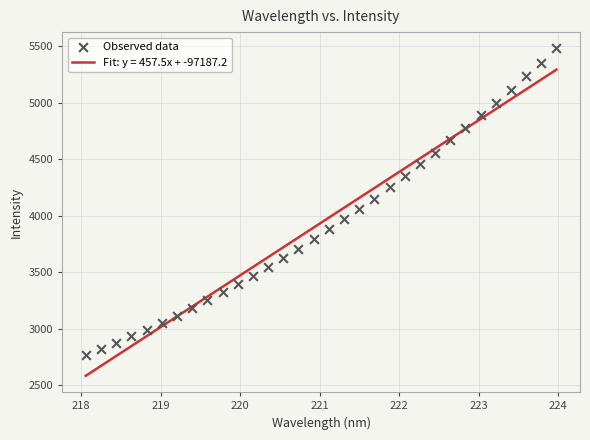

What is the range of Y values (max minus min)?

2714.5